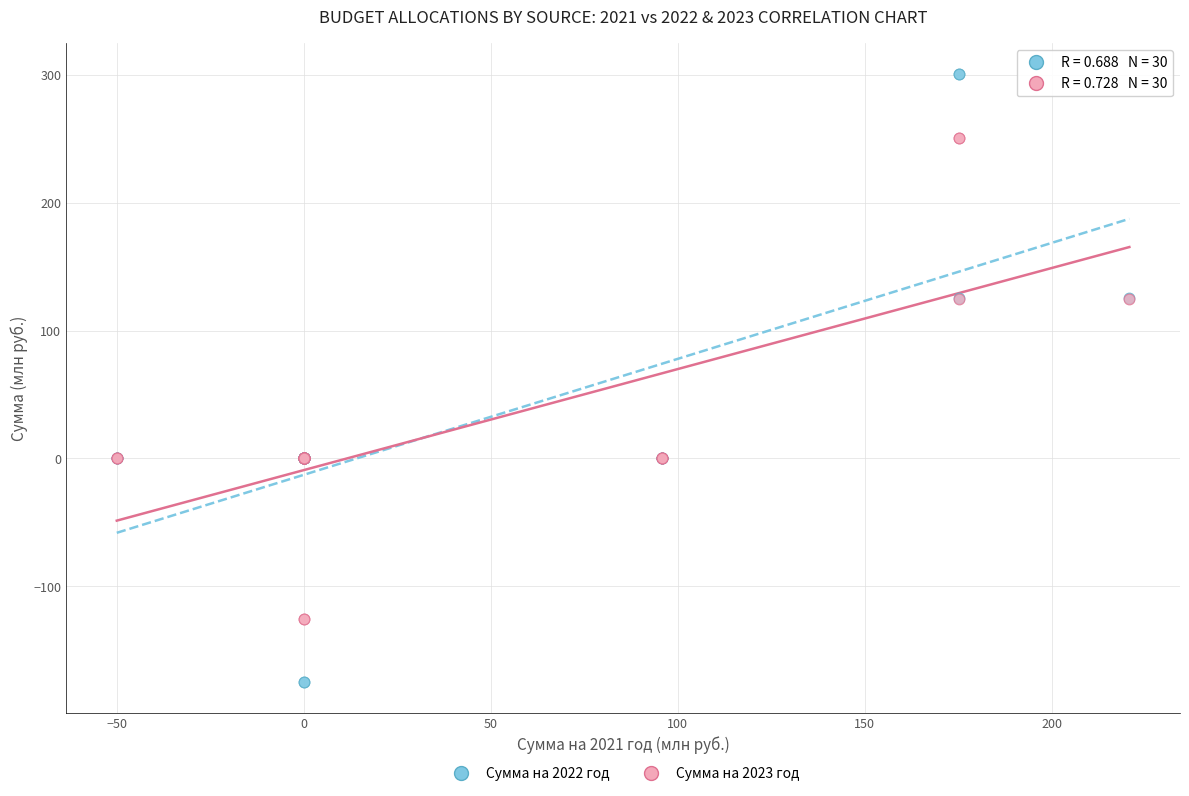

Which series reaches the maximum Y coordinate?

Сумма на 2022 год